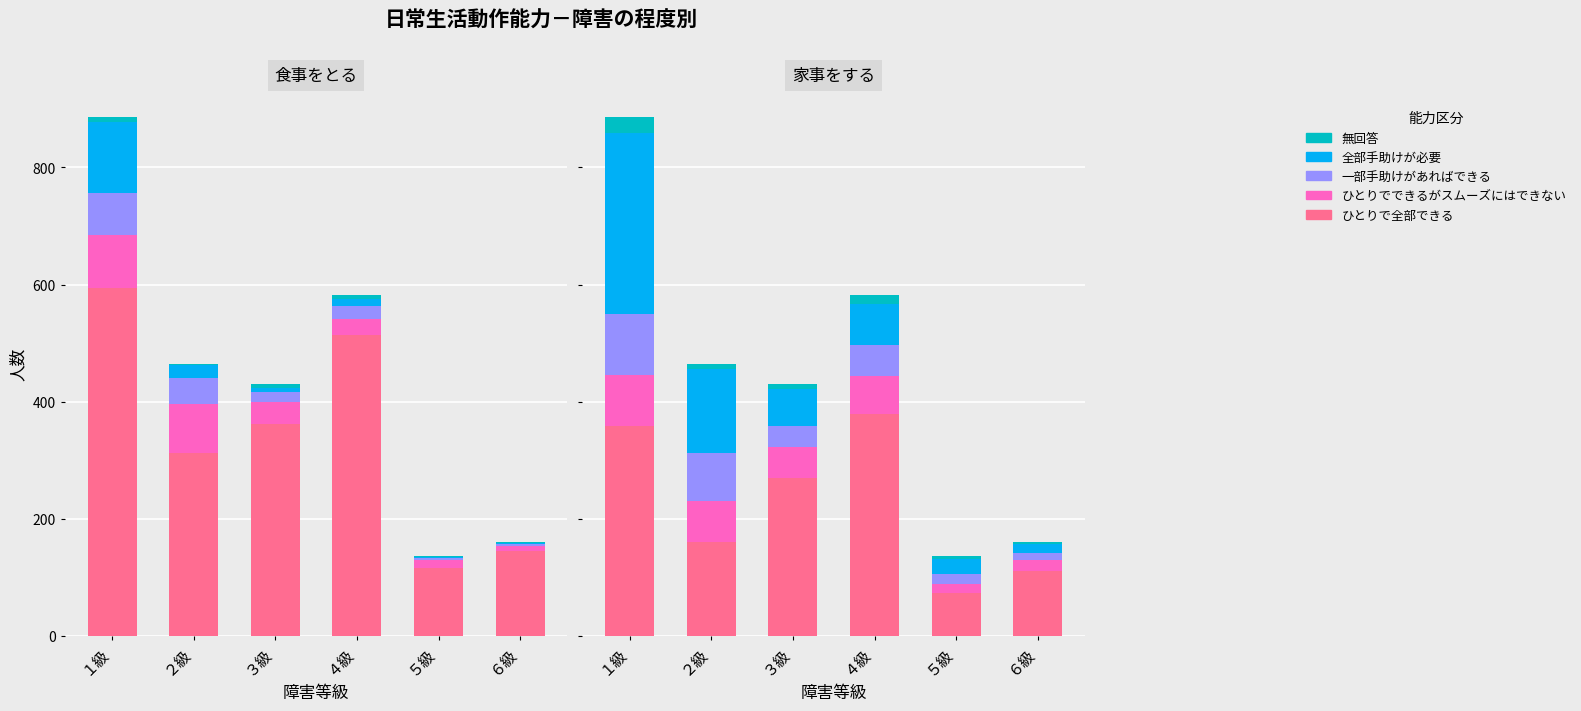

Reading right to left, extract all data points from this chart.

ひとりで全部できる: ６級=110	５級=73	４級=379	３級=269	２級=160	１級=359
ひとりでできるがスムーズにはできない: ６級=20	５級=15	４級=65	３級=53	２級=70	１級=87
一部手助けがあればできる: ６級=12	５級=18	４級=53	３級=36	２級=82	１級=103
全部手助けが必要: ６級=14	５級=25	４級=69	３級=64	２級=143	１級=310
無回答: ６級=5	５級=5	４級=16	３級=8	２級=10	１級=27